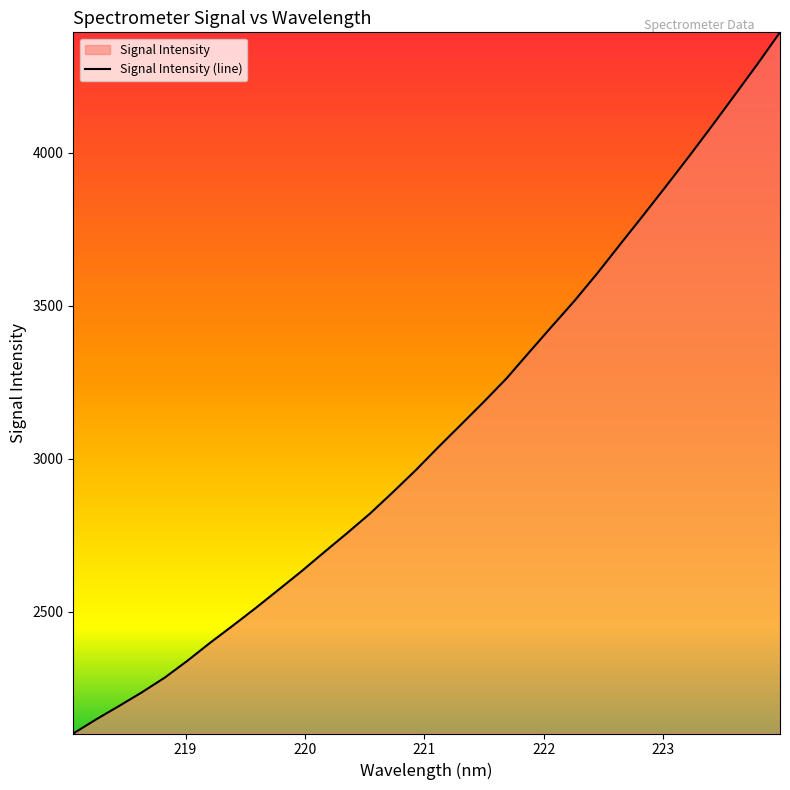

What is the value of the 9th point from the left?

2512.6